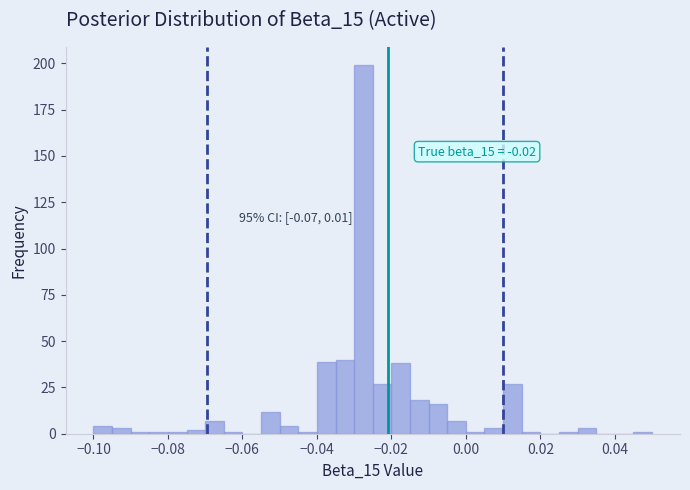

Around what value on the x-axis is the tallest bar? Give the approximate position of its centre, as read against the axis.

-0.028